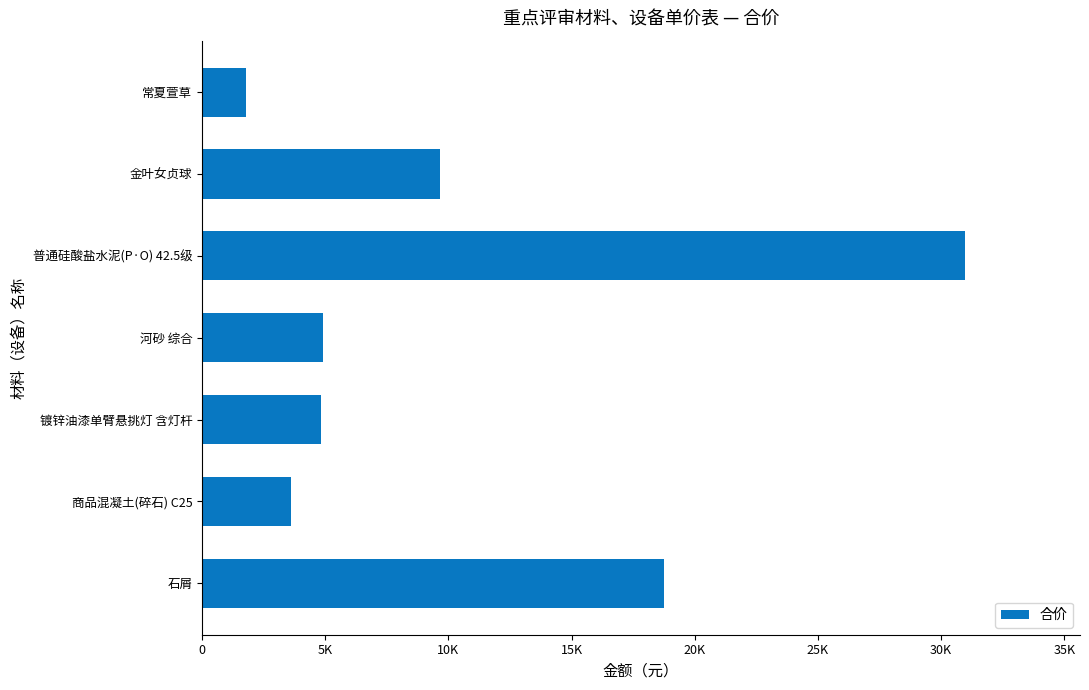

What is the maximum value shown in the chart?

30988.5